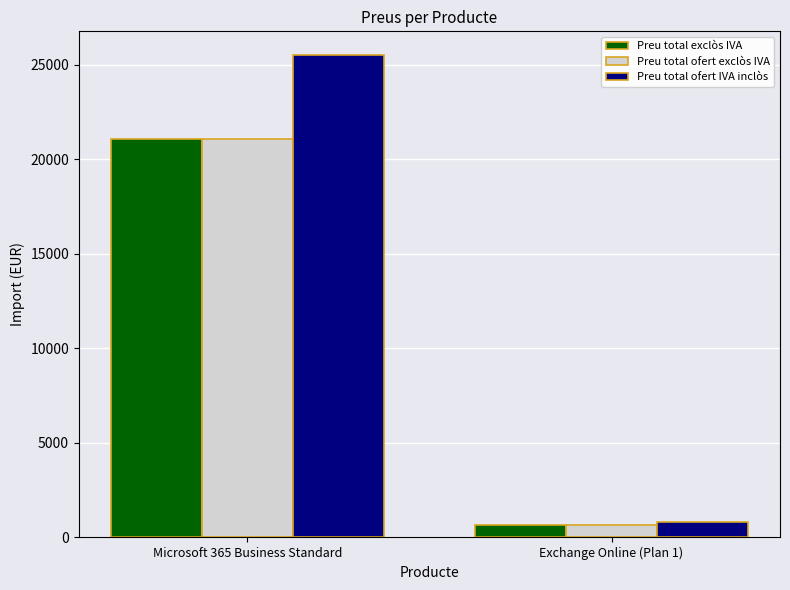

At which category is the sum across all series the highest?

Microsoft 365 Business Standard